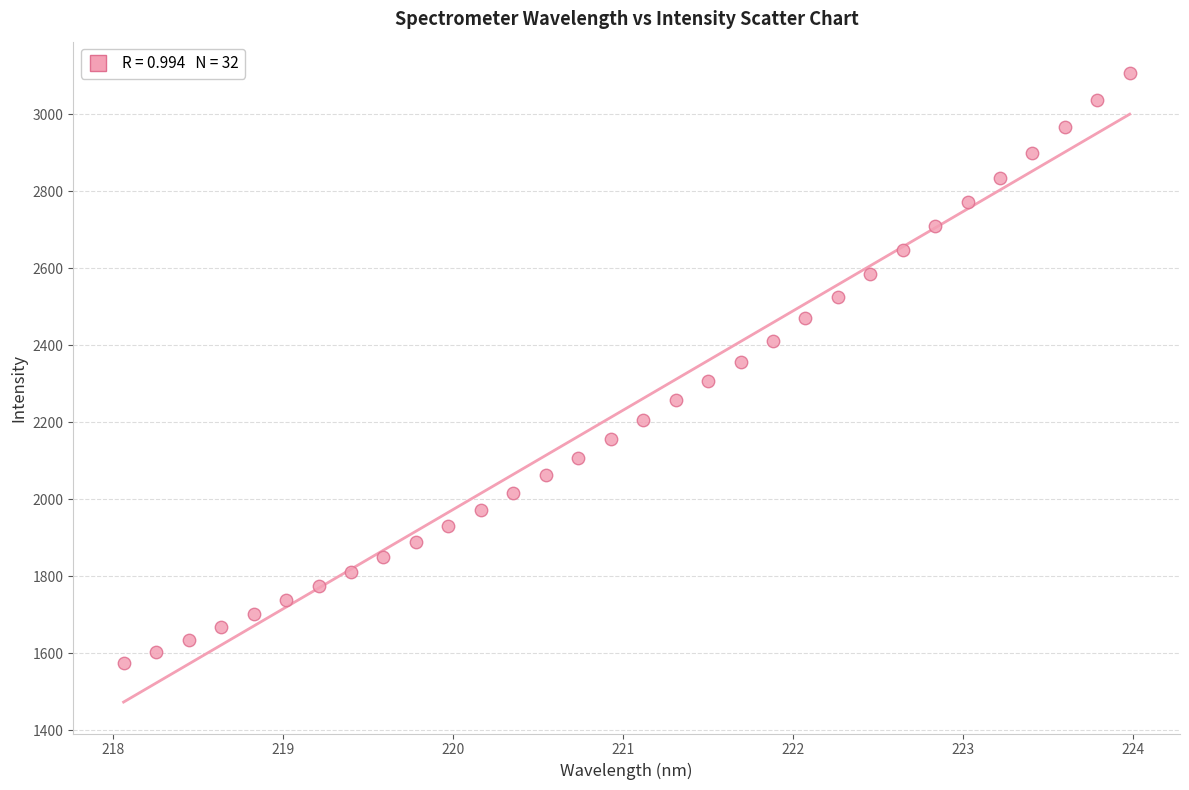

What is the range of X values (max minus min)?

5.9